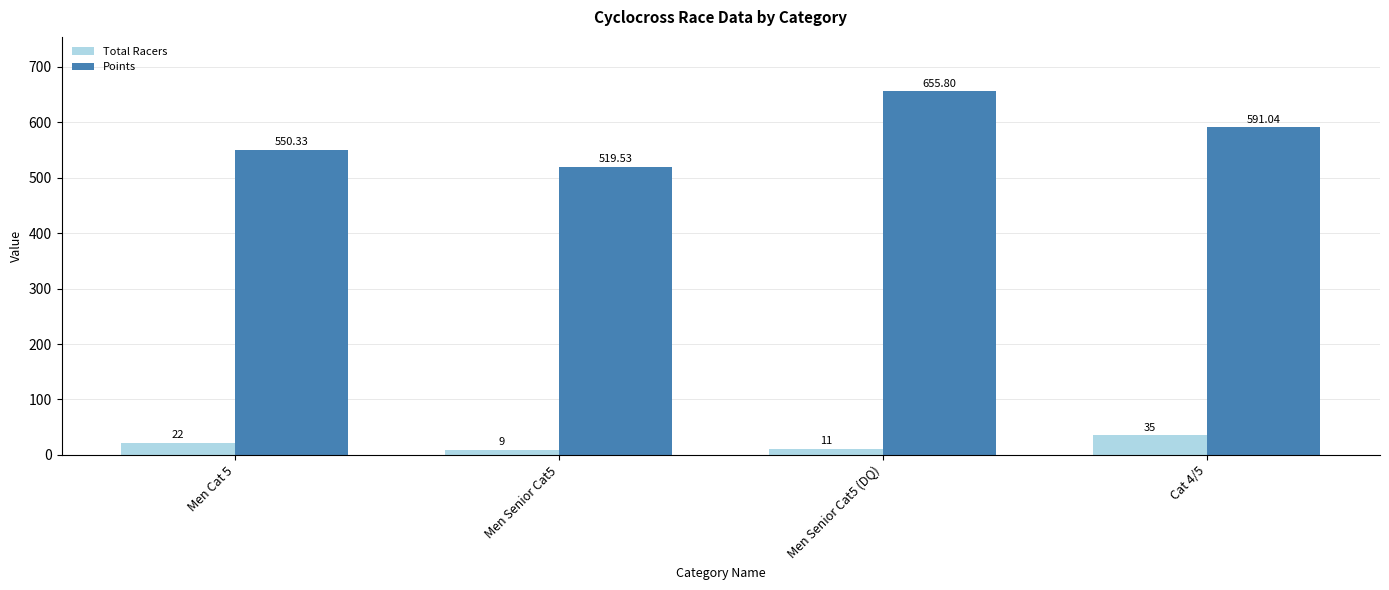

Reading right to left, transcribe all the data shown in this chart.

Total Racers: Cat 4/5=35.0	Men Senior Cat5 (DQ)=11.0	Men Senior Cat5=9.0	Men Cat 5=22.0
Points: Cat 4/5=591.0	Men Senior Cat5 (DQ)=655.8	Men Senior Cat5=519.5	Men Cat 5=550.3